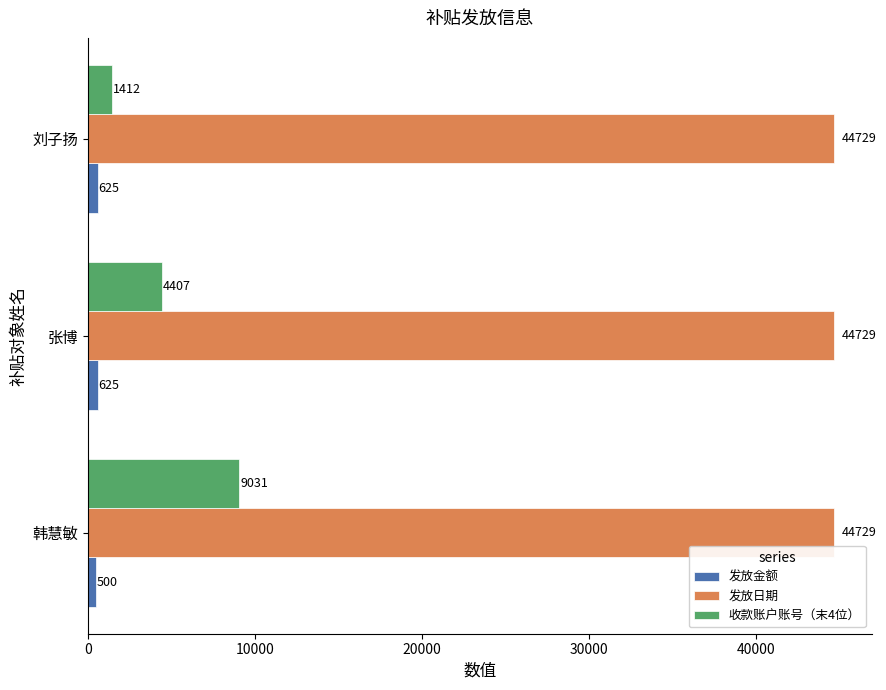

What is the highest value of the 发放日期 series?

44729